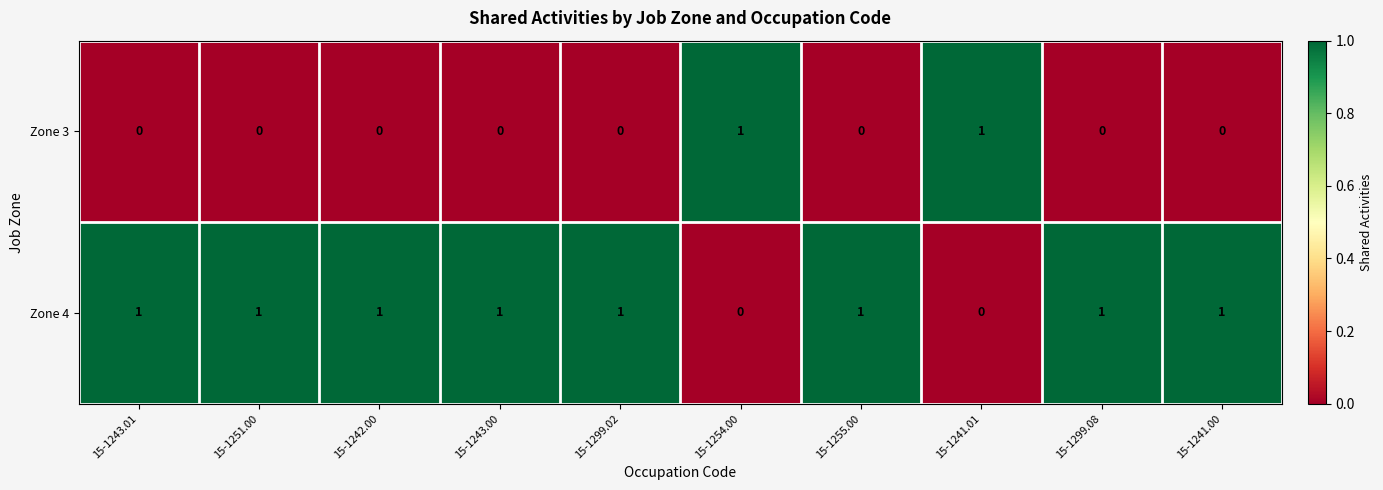

Rank the series at 15-1251.00 from highest to lowest value.

Zone 4, Zone 3